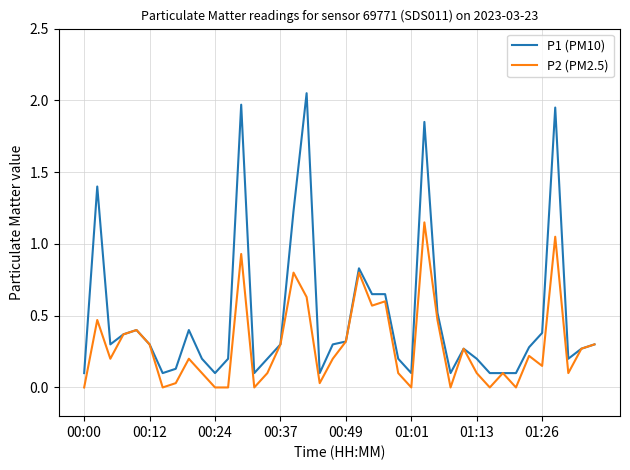

How many lines are shown in the chart?

2